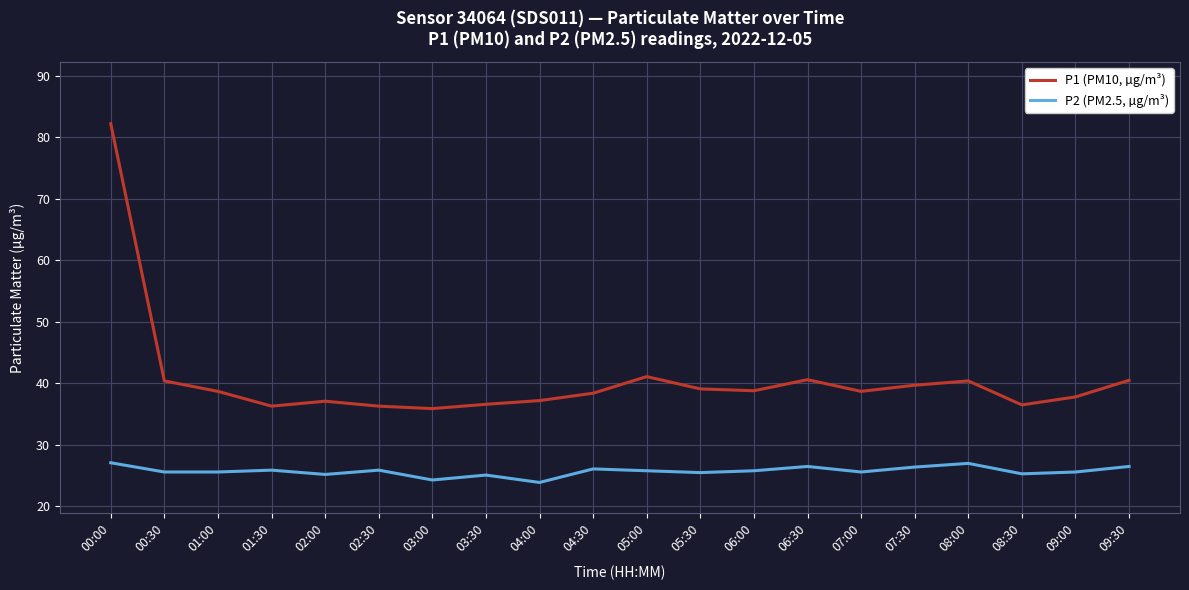

Which series has the largest total across all categories?

P1 (PM10, µg/m³)